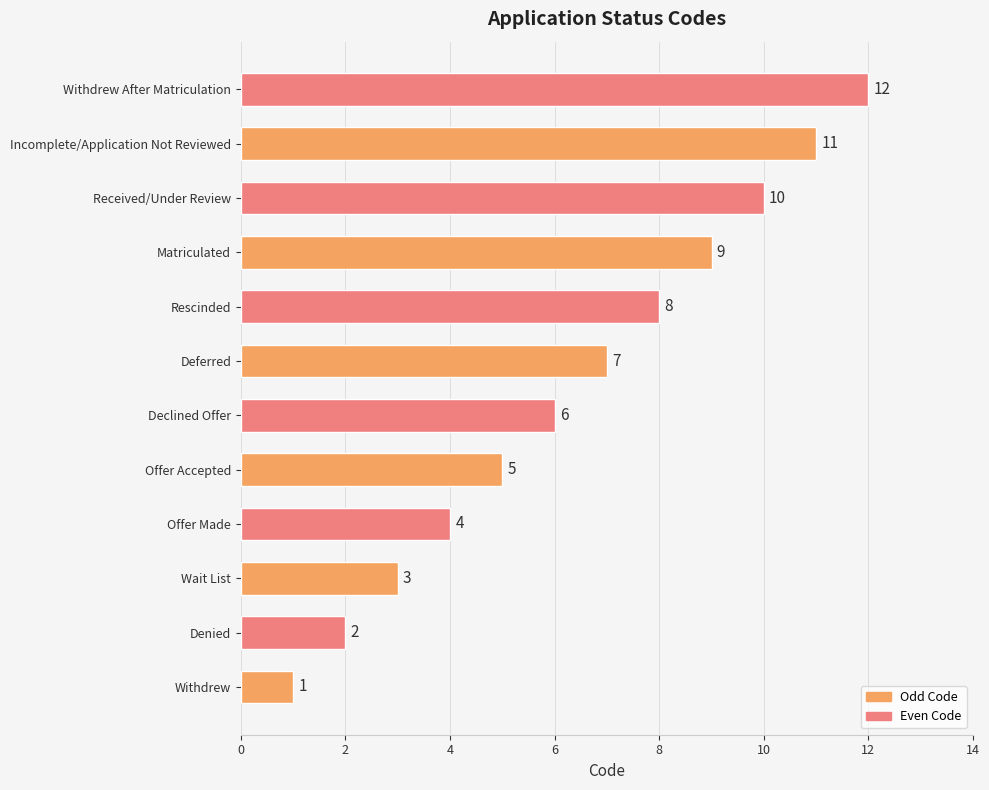

What is the smallest value displayed?

1